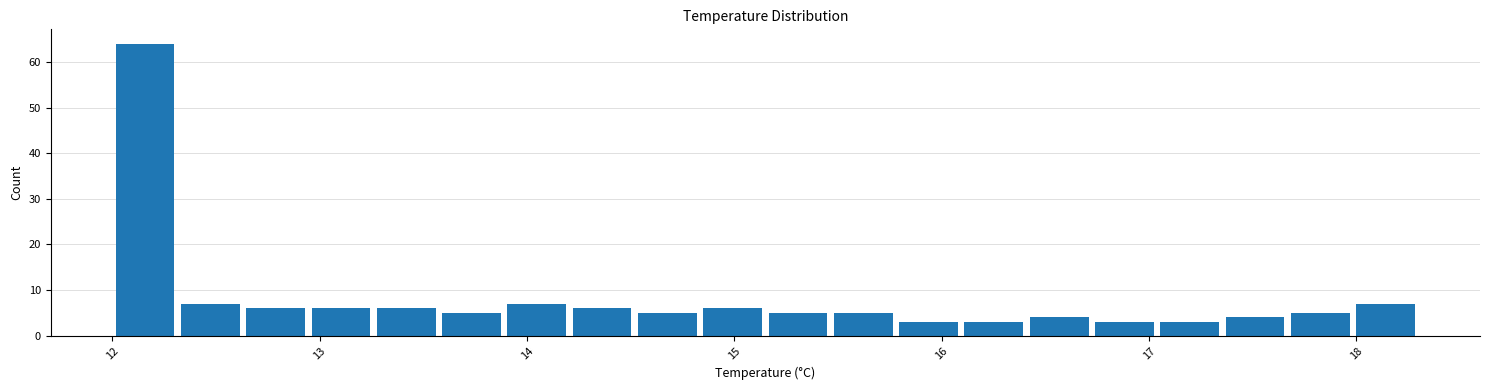

Read against the x-axis, roughly where is the centre of the tallest bar?

12.2